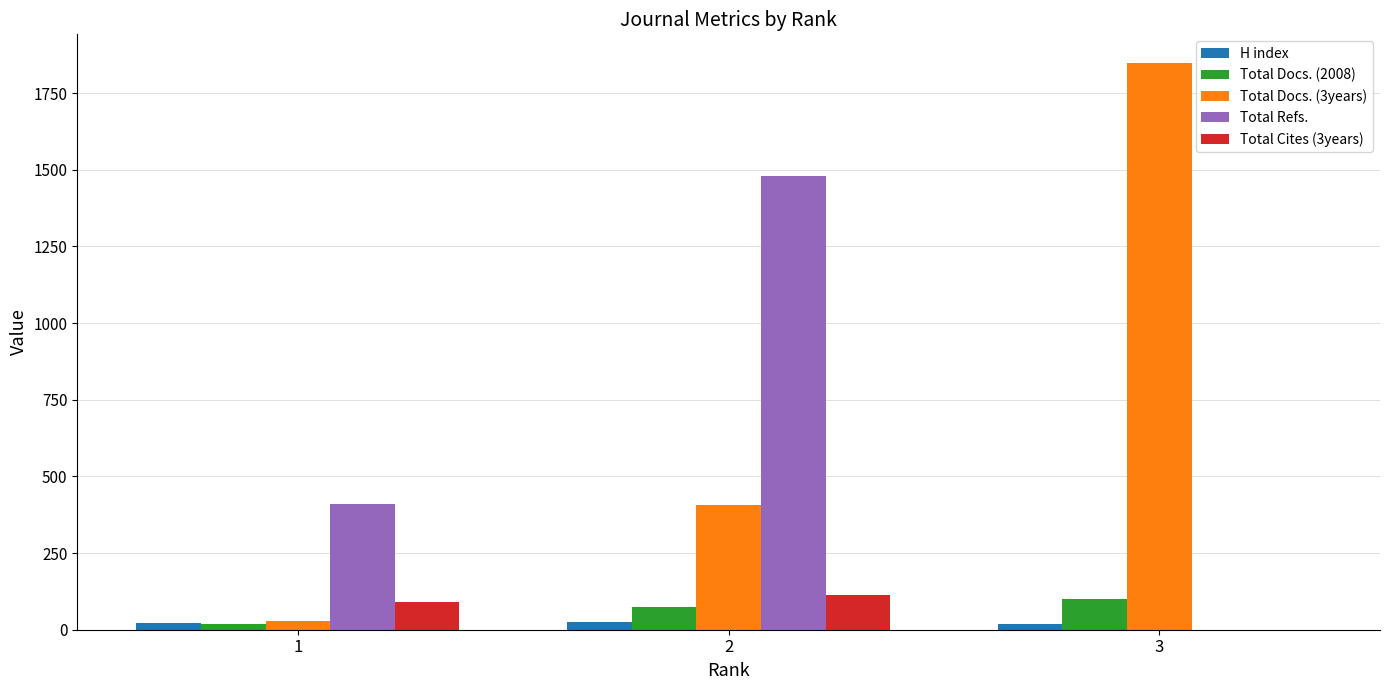

What is the spread (max minus min) of values at 2?

1456